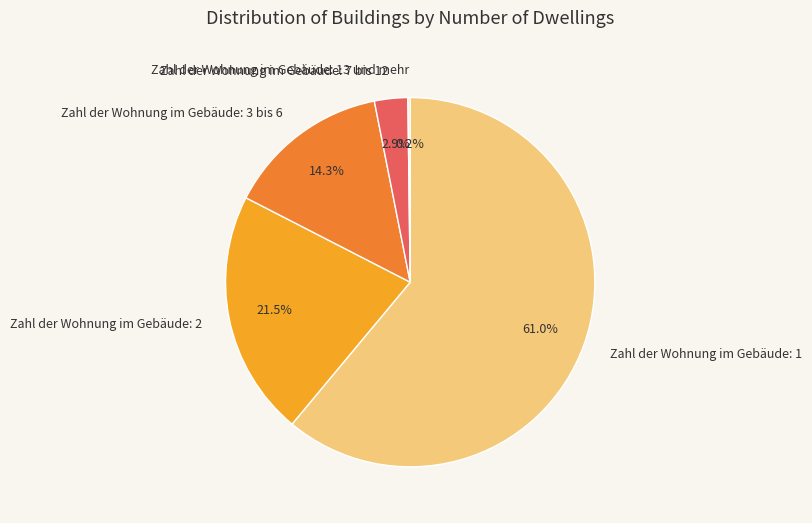

Approximately how many times larger is the value at Zahl der Wohnung im Gebäude: 2 compared to Zahl der Wohnung im Gebäude: 1?

0.4